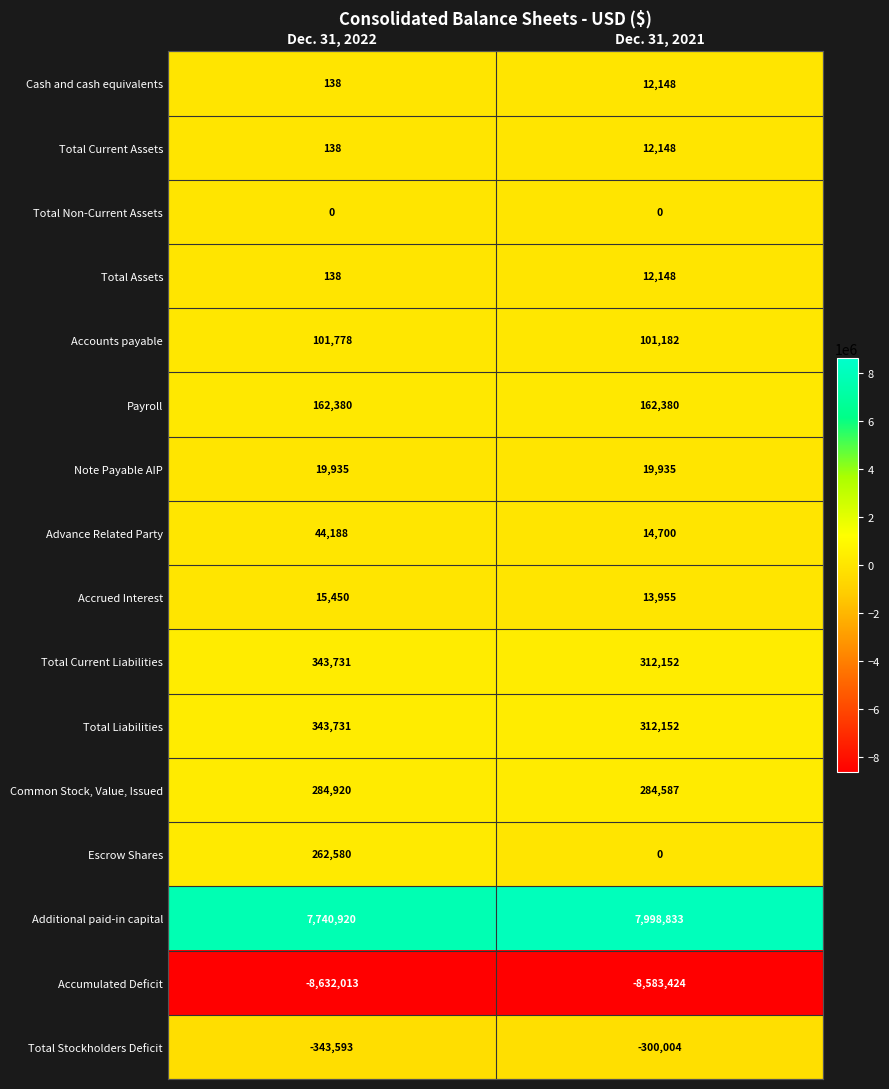

At which category is the sum across all series the highest?

Dec. 31, 2021